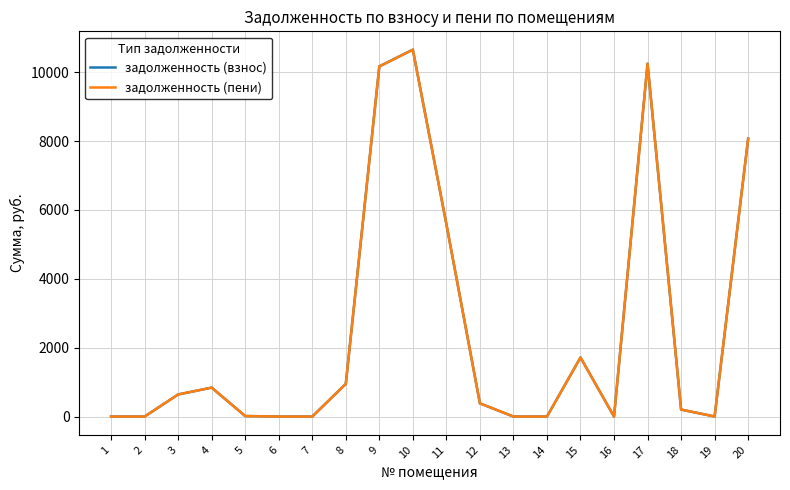

List the series in order of their peak value, lowest first.

задолженность (взнос), задолженность (пени)